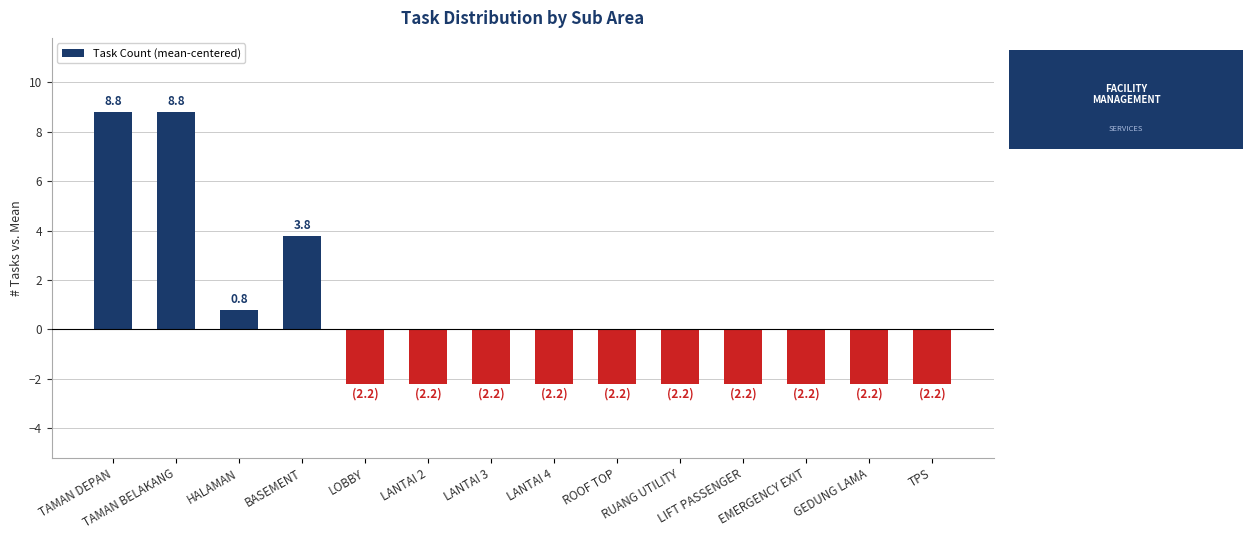

Reading left to right, what are all the values shown in this chart?

TAMAN DEPAN=8.8	TAMAN BELAKANG=8.8	HALAMAN=0.8	BASEMENT=3.8	LOBBY=-2.2	LANTAI 2=-2.2	LANTAI 3=-2.2	LANTAI 4=-2.2	ROOF TOP=-2.2	RUANG UTILITY=-2.2	LIFT PASSENGER=-2.2	EMERGENCY EXIT=-2.2	GEDUNG LAMA=-2.2	TPS=-2.2